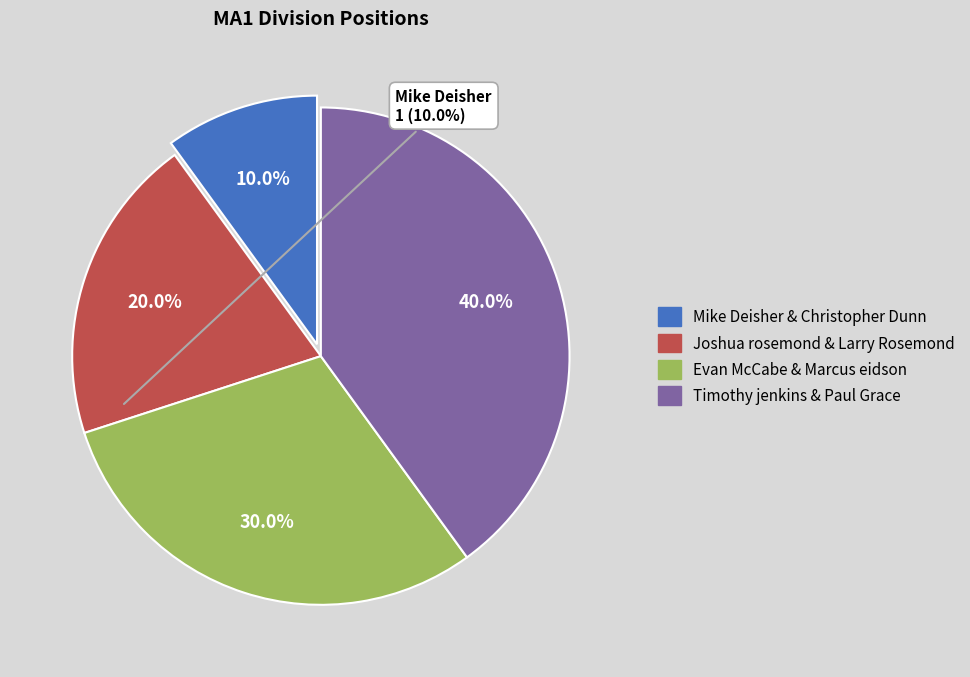

To the nearest percent, what is the difference between the largest and smallest slice percentages?

30%